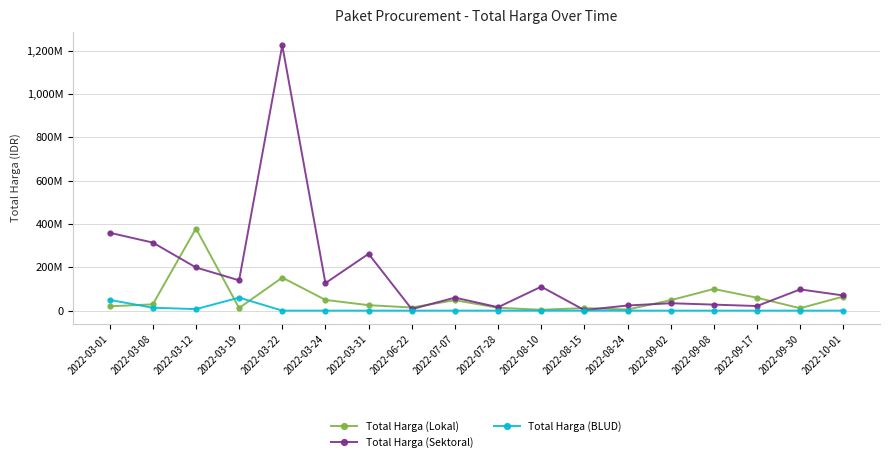

Is it true that Total Harga (Sektoral) equals 804384409 at 2022-03-22?

False